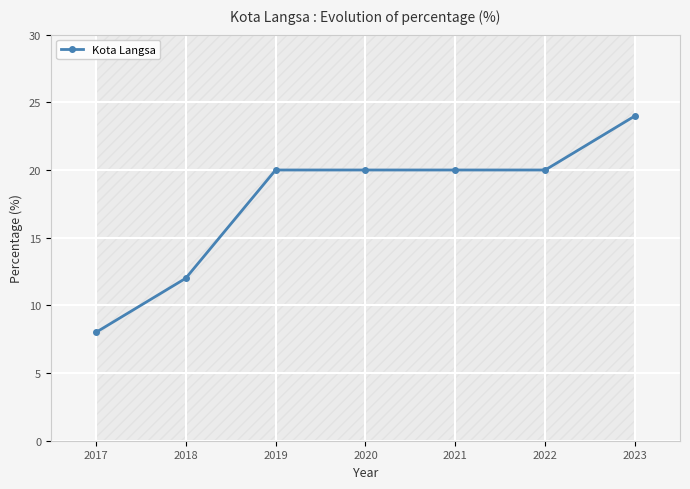

What is the difference between the maximum and minimum values?

16